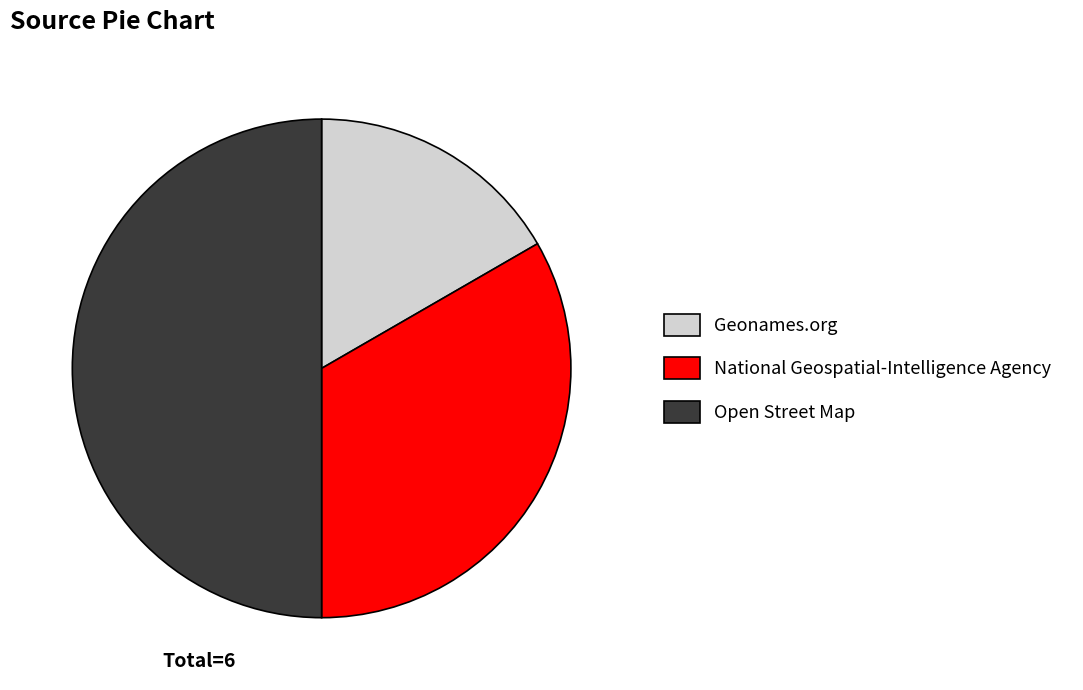

What is the largest slice in the pie chart?

Open Street Map